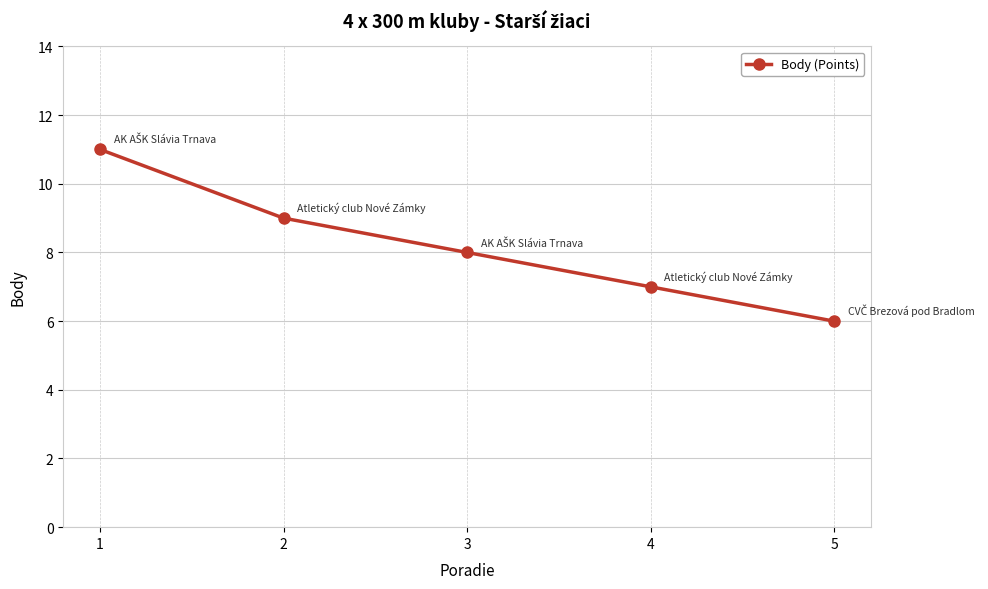

True or false: the data shows 5 at 3.

False